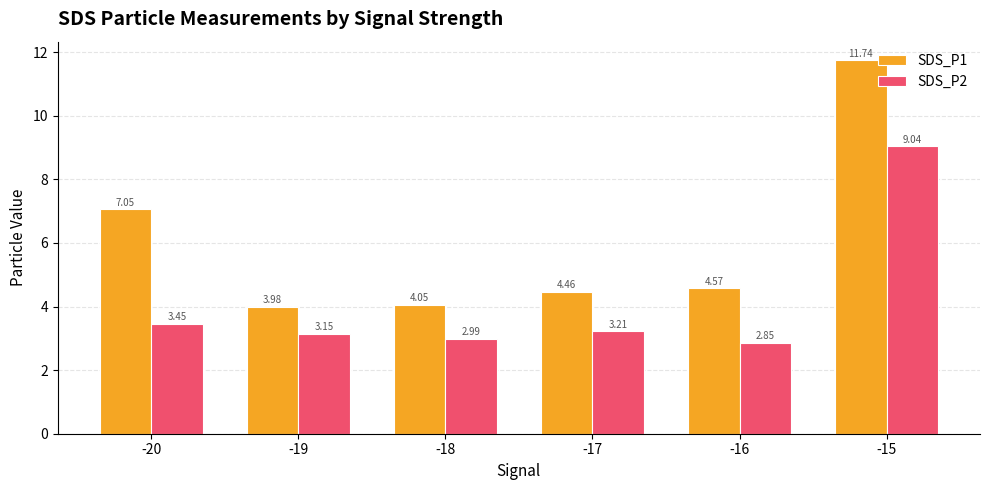

What is the total value across all series at -16?

7.4